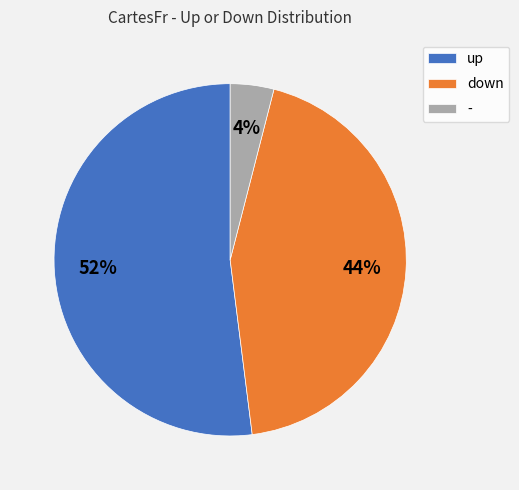

Do - and up together represent more than half of the pie?

Yes